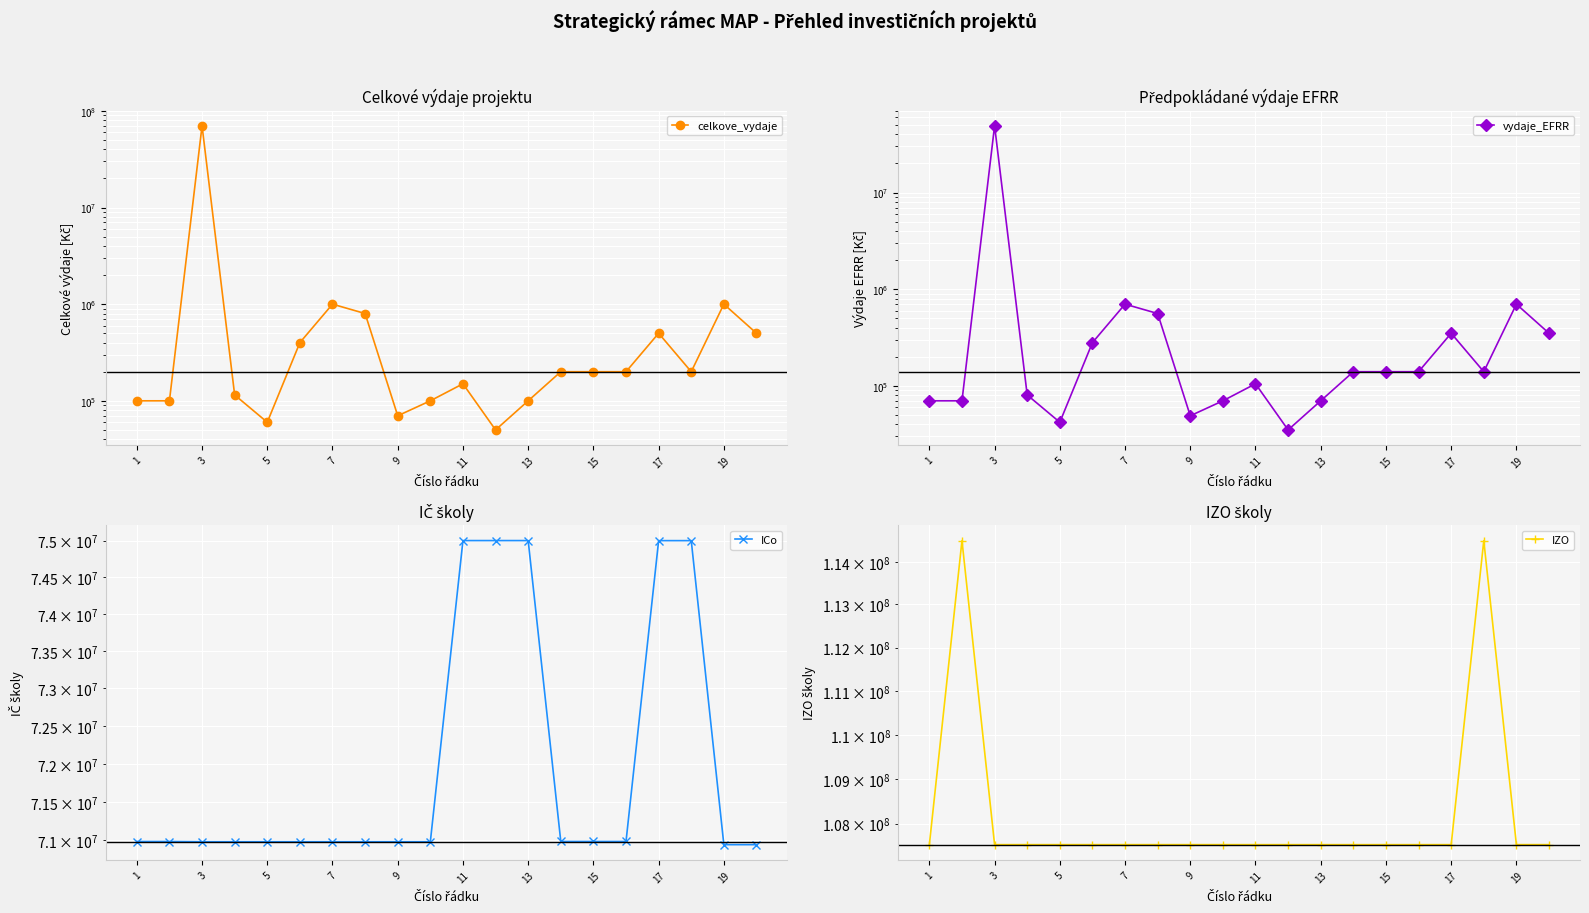

Reading left to right, transcribe all the data shown in this chart.

celkove_vydaje: 100000	100000	70000000	115000	60000	400000	1000000	800000	70000	100000	150000	50000	100000	200000	200000	200000	499999	200000	1000000	500000
vydaje_EFRR: 70000	70000	49000000	80500	42000	280000	700000	560000	49000	70000	105000	35000	70000	140000	140000	140000	349999	140000	700000	350000
ICo: 70986339	70986339	70983399	70983399	70983399	70983399	70983399	70983399	70983399	70983399	75000903	75000903	75000903	70986606	70986606	70986606	75000075	75000075	70945241	70945241
IZO: 107533022	114500576	107533448	107533448	107533448	107533448	107533448	107533448	107533448	107533448	107533081	107533081	107533081	107533103	107533103	107533103	107533316	114500452	107533570	107533570